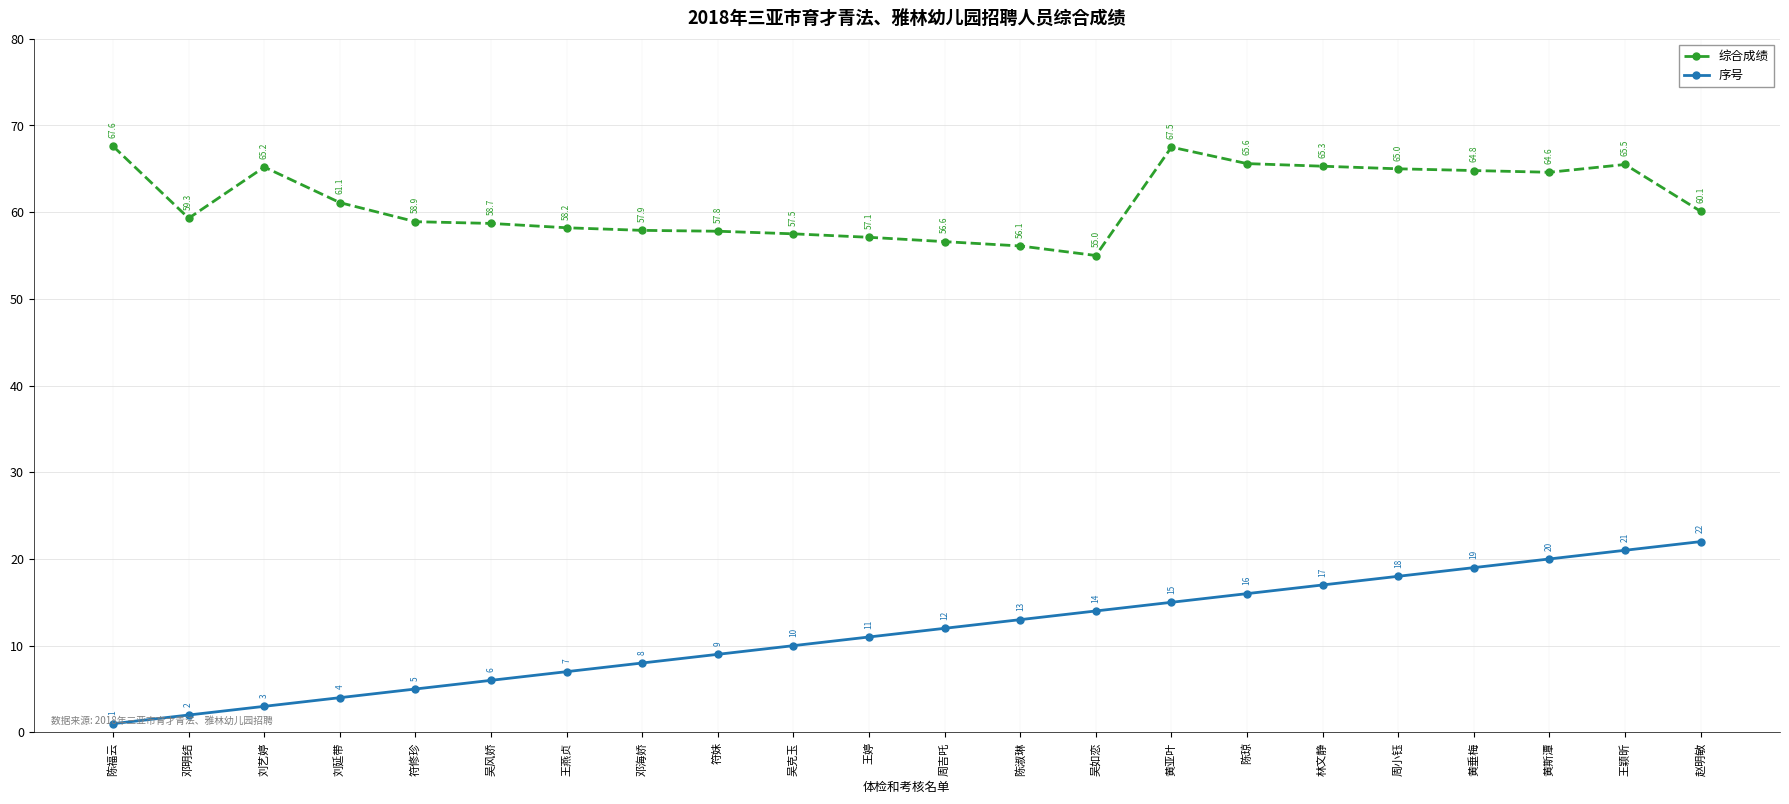

Reading left to right, what are all the values shown in this chart?

综合成绩: 67.6	59.3	65.2	61.1	58.9	58.7	58.2	57.9	57.8	57.5	57.1	56.6	56.1	55.0	67.5	65.6	65.3	65.0	64.8	64.6	65.5	60.1
序号: 1.0	2.0	3.0	4.0	5.0	6.0	7.0	8.0	9.0	10.0	11.0	12.0	13.0	14.0	15.0	16.0	17.0	18.0	19.0	20.0	21.0	22.0